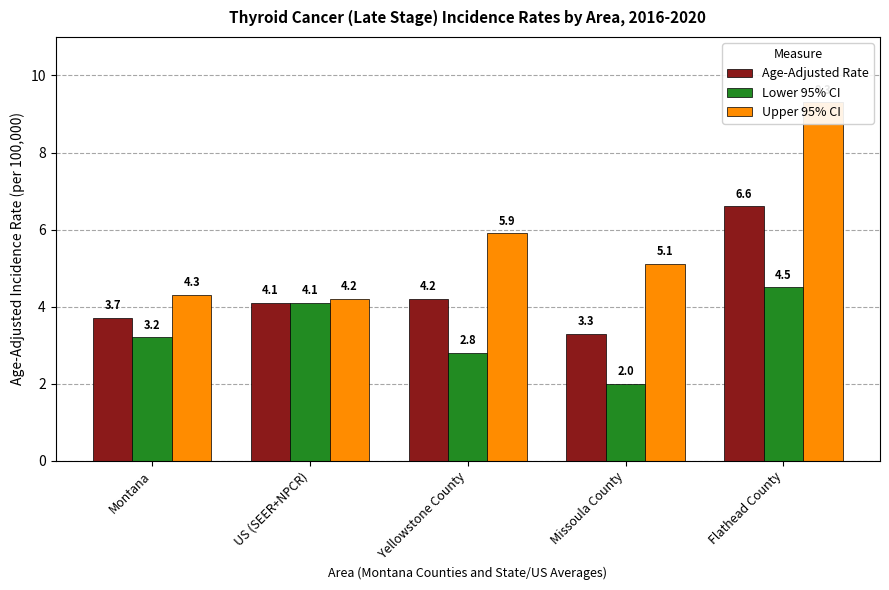

What is the spread (max minus min) of values at Flathead County?

4.8